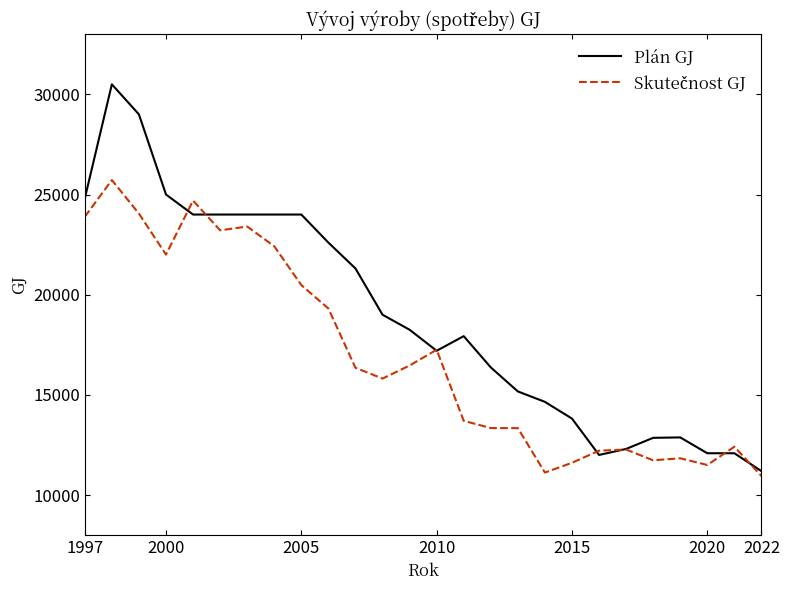

Which series has the largest total across all categories?

Plán GJ